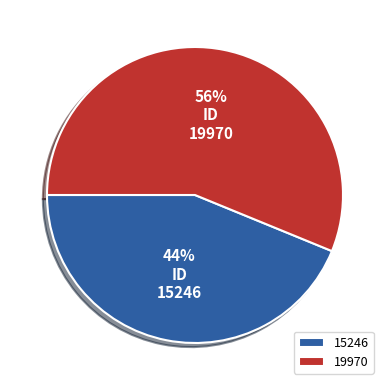

Count the number of slices in the pie.

2